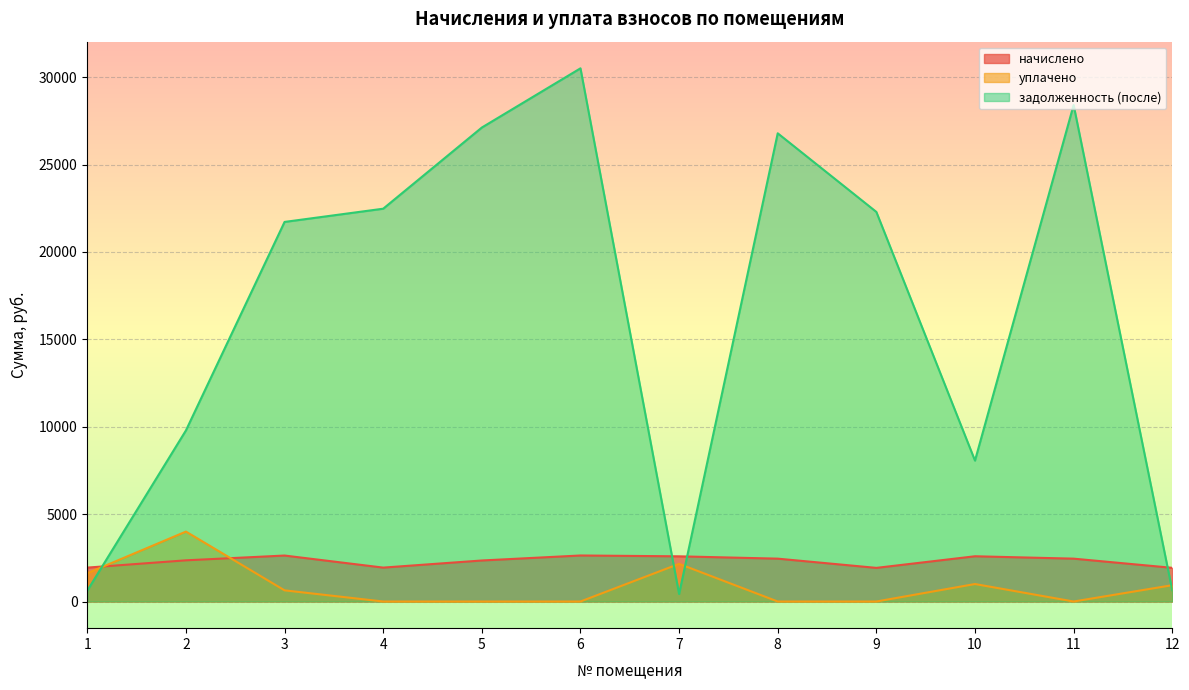

Where does the уплачено series first go above 638?

1